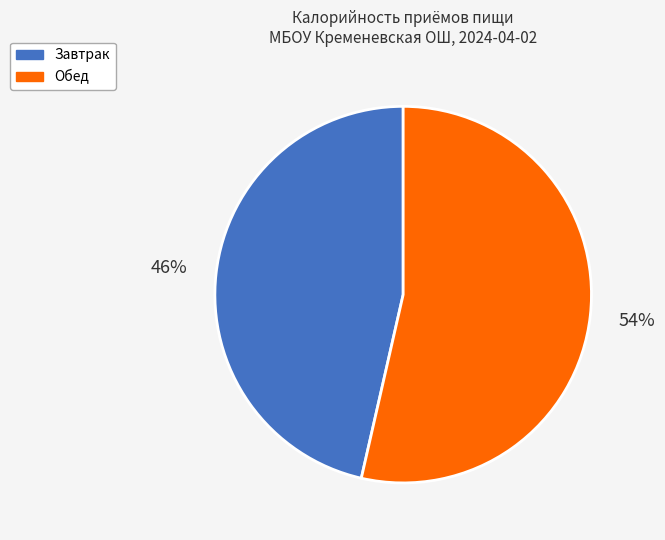

To the nearest percent, what percentage of the pie is Обед?

54%